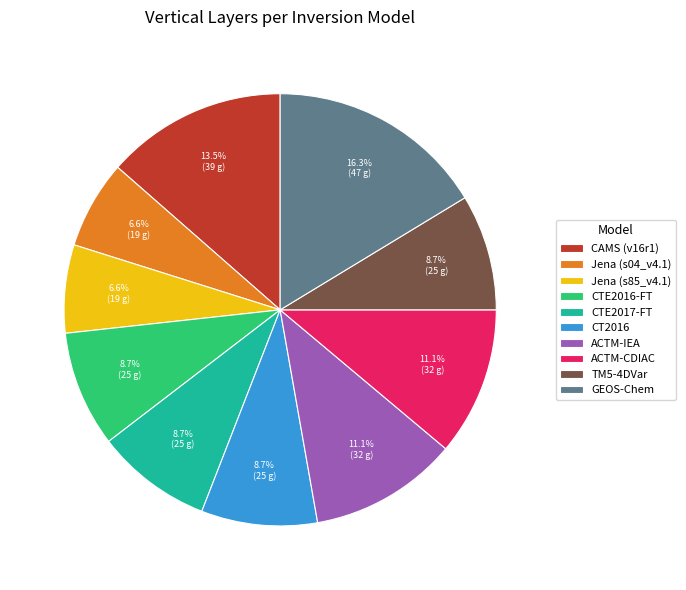

Which category has the biggest portion of the pie?

GEOS-Chem